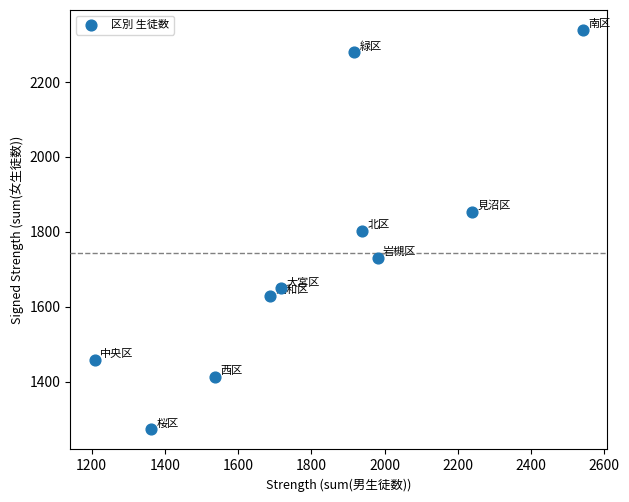

What is the range of Y values (max minus min)?

1067